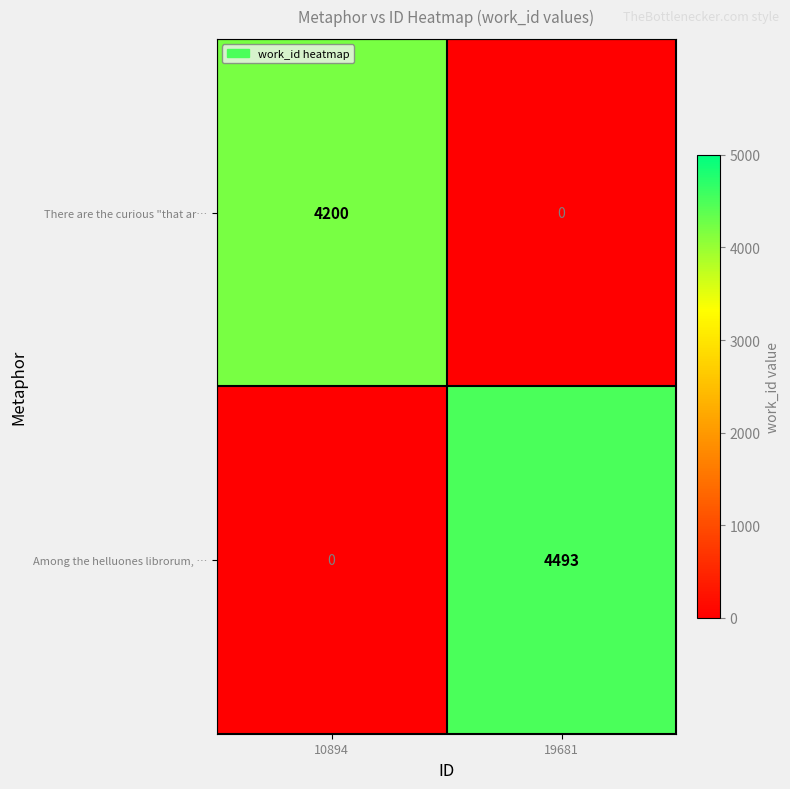

What is the total value across all series at 10894?

4200